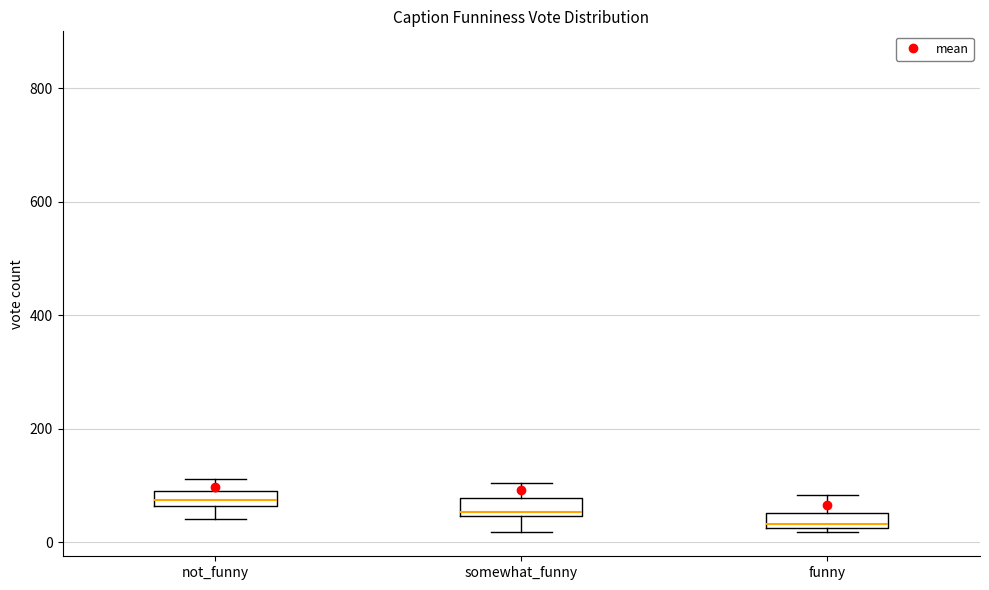

Which box has the highest median line?

not_funny